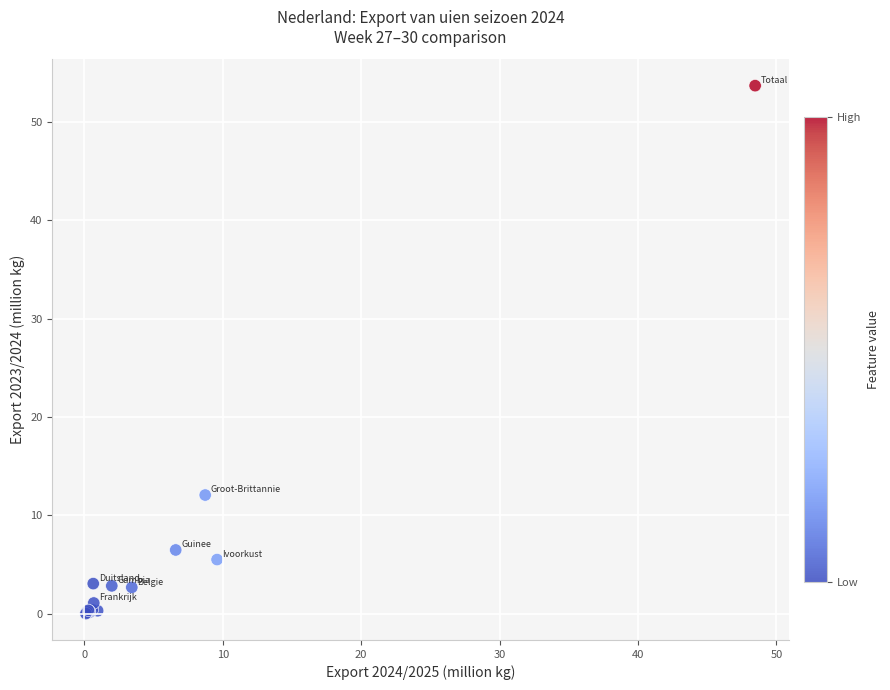

What Y value in the scatter plot is closest to 26?

12.1